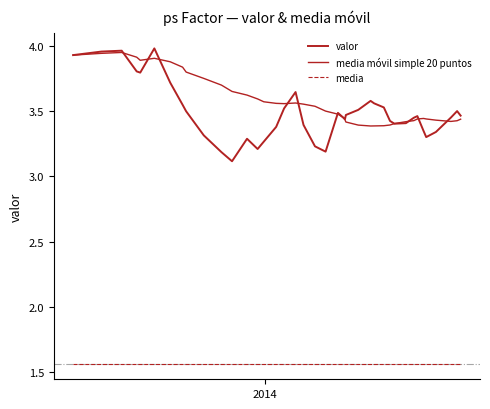

True or false: media and media móvil simple 20 puntos cross at least once.

False